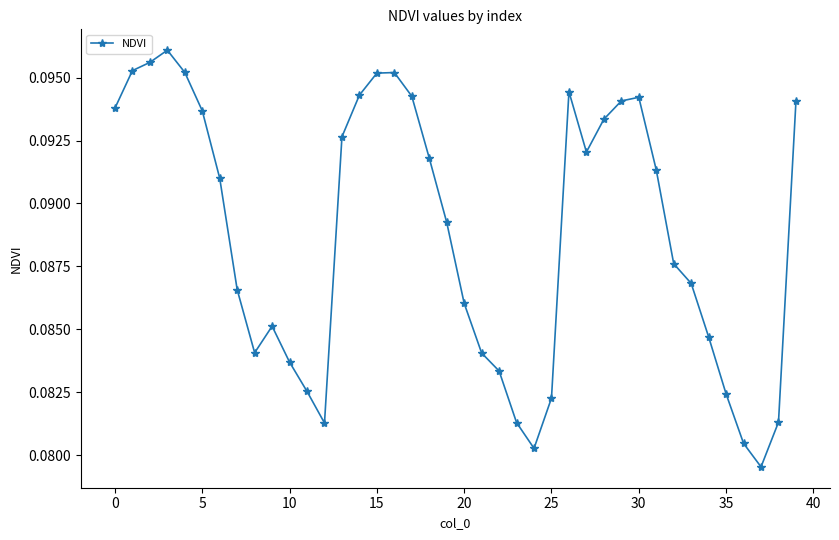

What is the sum of all values?

3.6